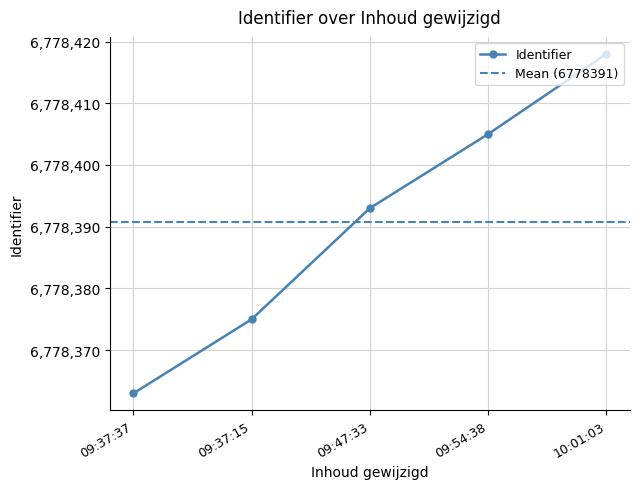

Does the chart display data point markers on the line(s)?

Yes